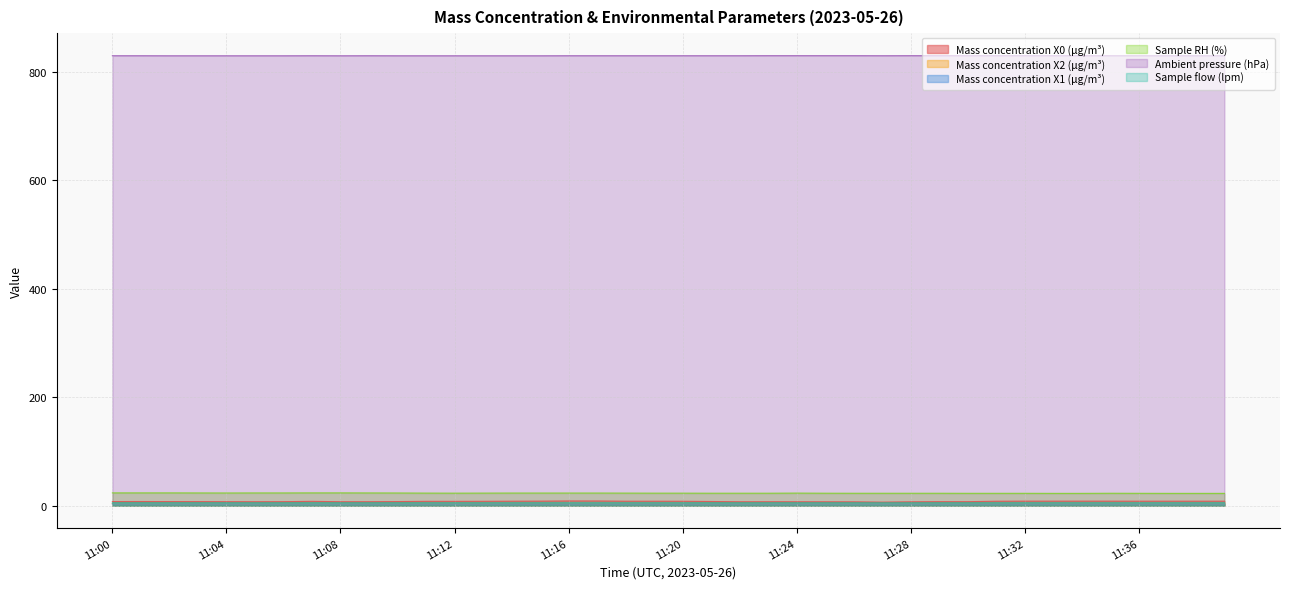

True or false: Mass concentration X1 (μg/m³) and Mass concentration X2 (μg/m³) intersect in this chart.

False